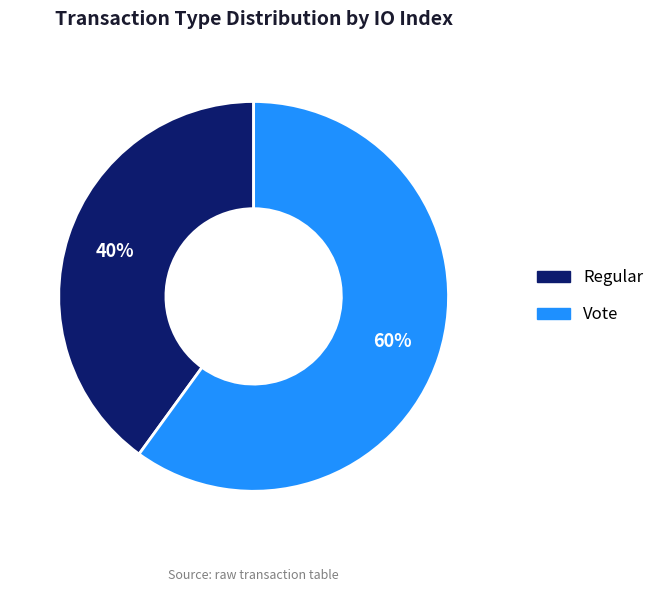

How many slices are in this pie chart?

2